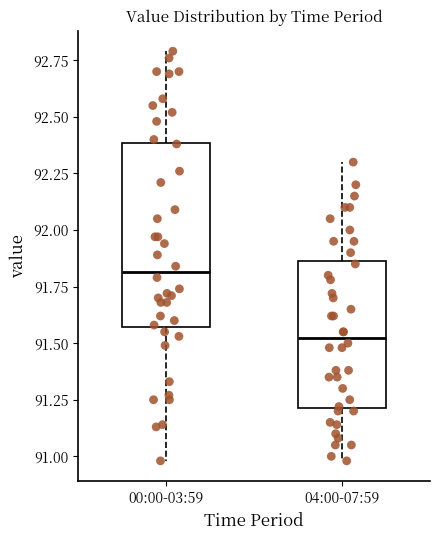

Which box has the highest median line?

00:00-03:59